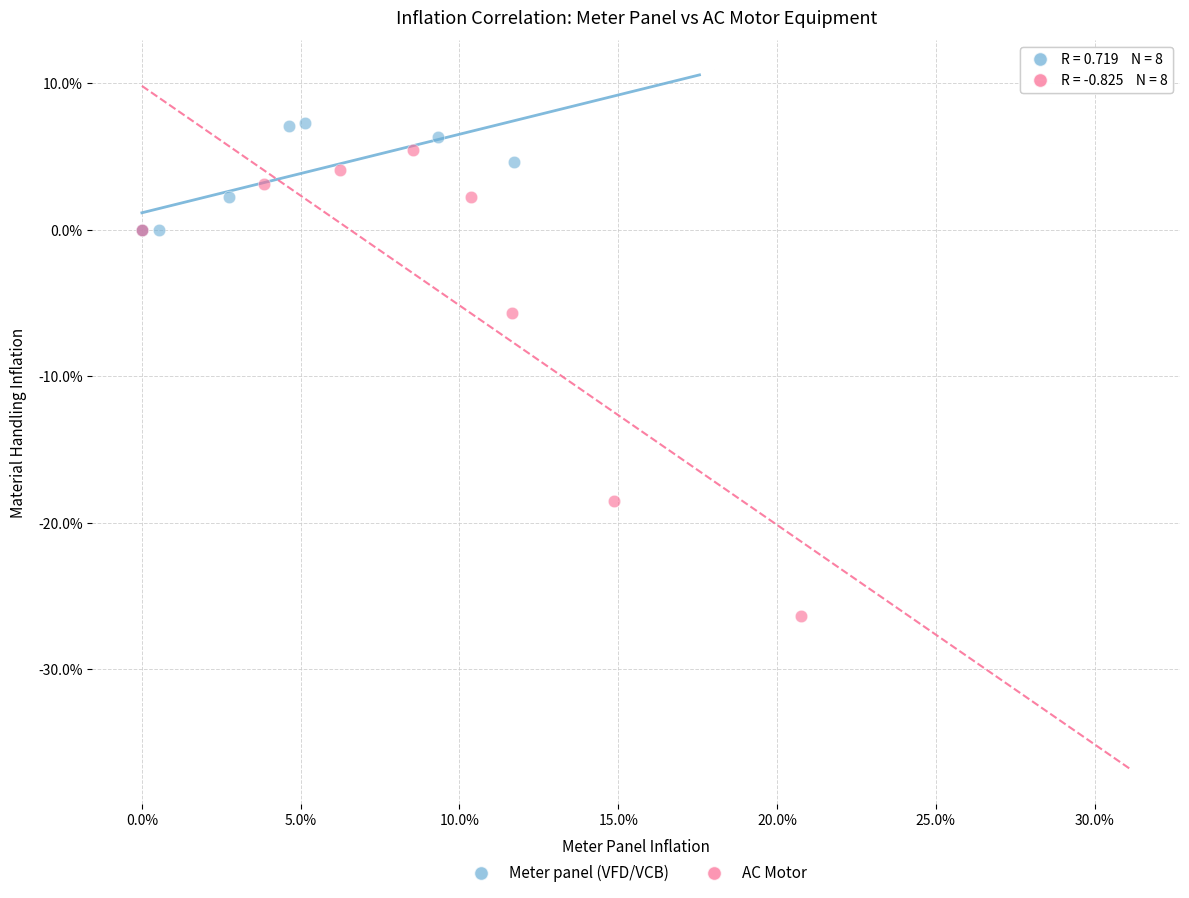

Which series has the largest Y range (max minus min)?

AC Motor